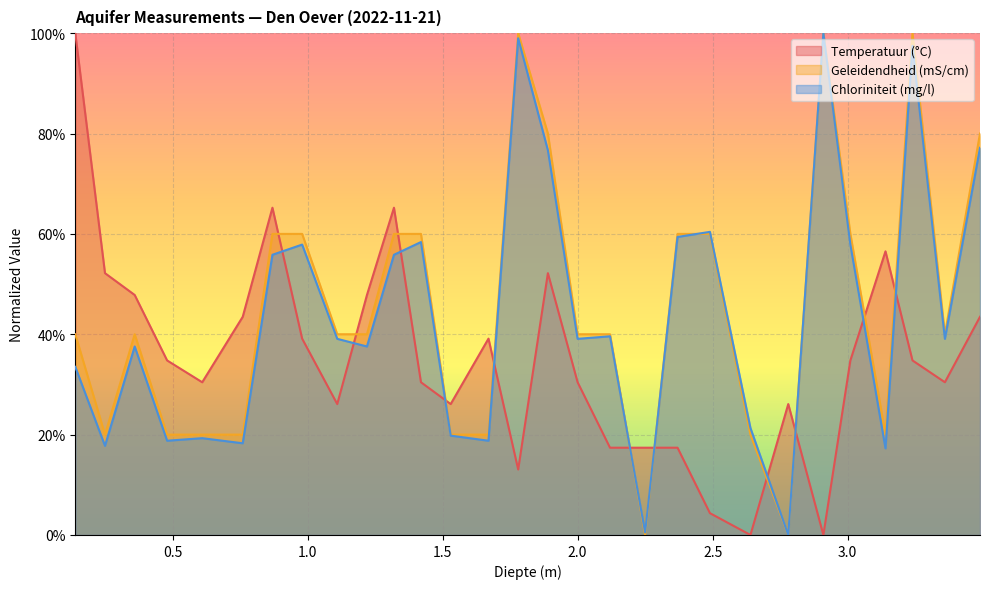

Rank the categories by Geleidendheid (mS/cm) value from lowest to highest.

2.25, 2.78, 0.25, 0.48, 0.61, 0.76, 1.53, 1.67, 2.64, 3.14, 0.14, 0.36, 1.11, 1.22, 2.0, 2.12, 3.36, 0.87, 0.98, 1.32, 1.42, 2.37, 2.49, 3.01, 1.89, 3.49, 1.78, 2.91, 3.24